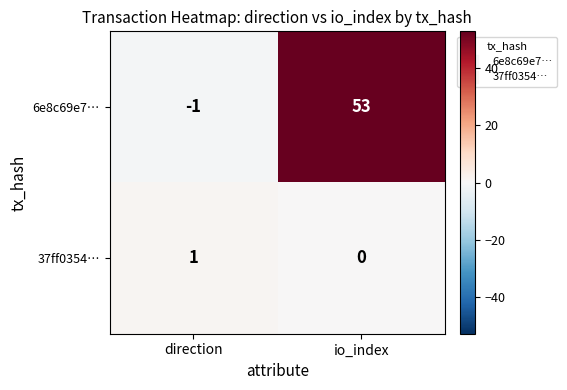

At how many categories does at least one series exceed 35?

1